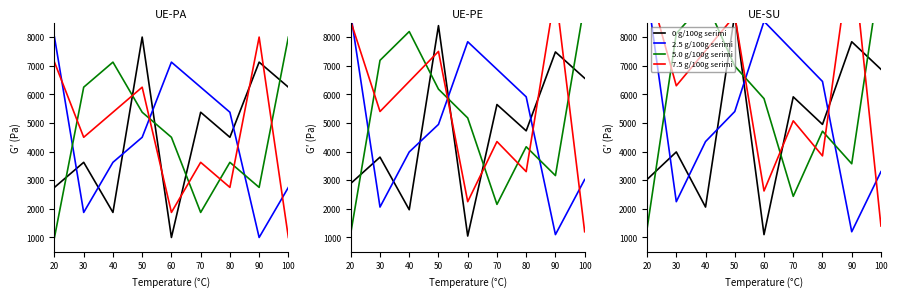

What is the difference between the highest and lowest values at 20?

8675.0